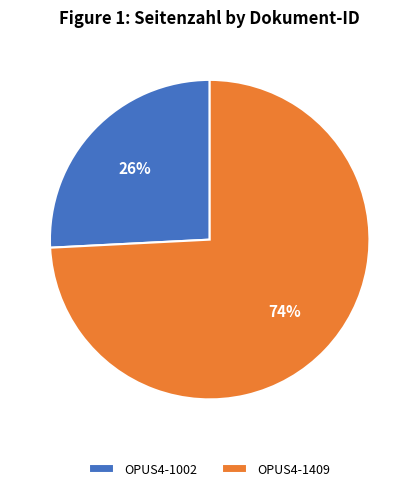

Between OPUS4-1002 and OPUS4-1409, which is larger?

OPUS4-1409